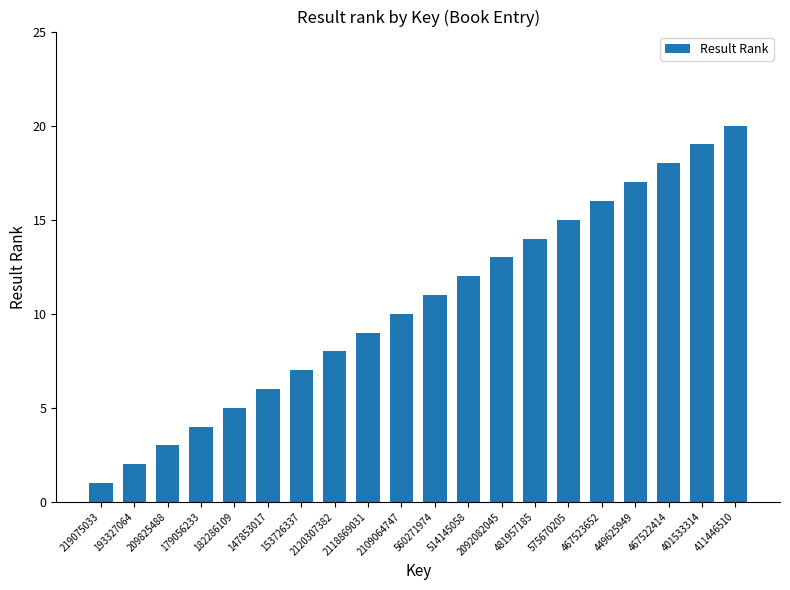

Is it true that the value at 209825488 is 1?

False